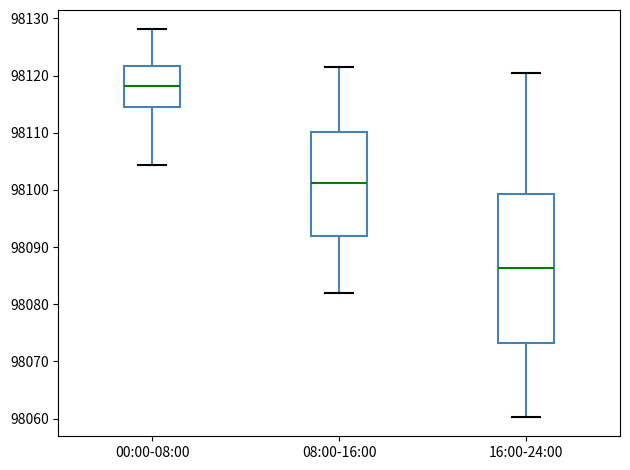

Which box's median line is the lowest?

16:00-24:00